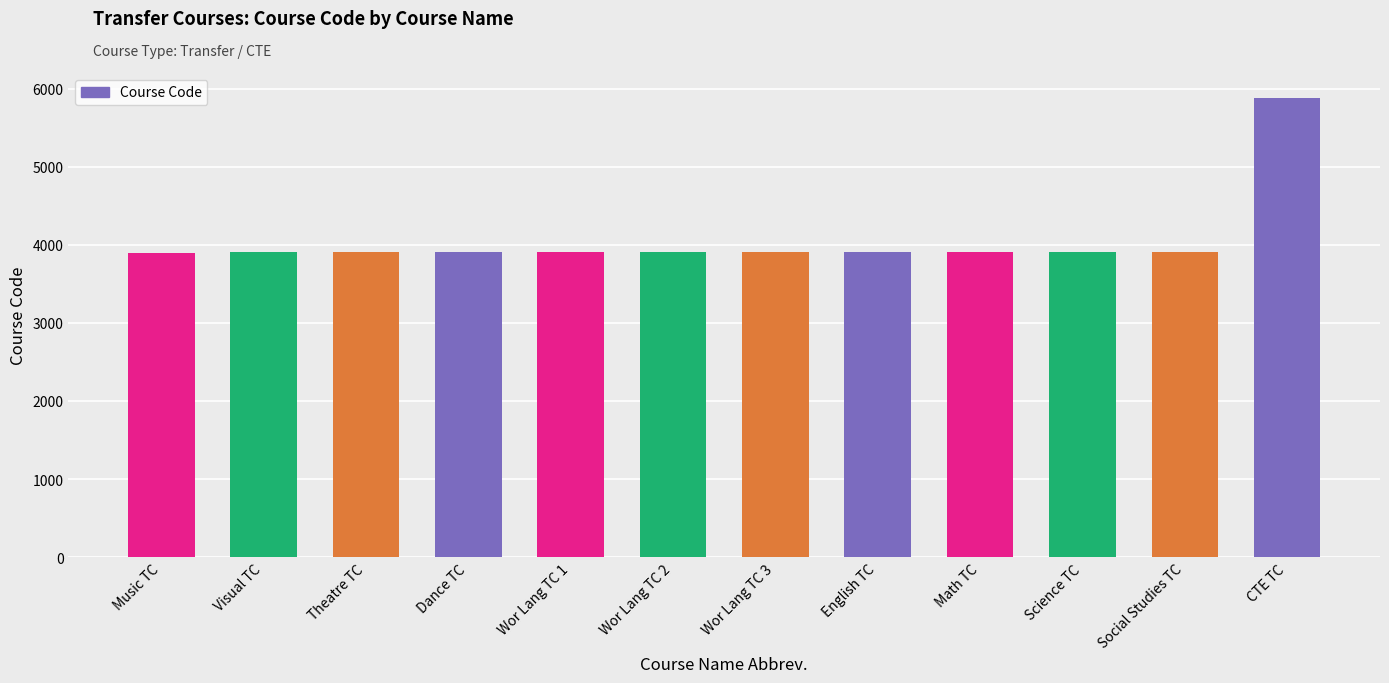

What is the ratio of the value at Music TC to the value at Wor Lang TC 2?

1.0